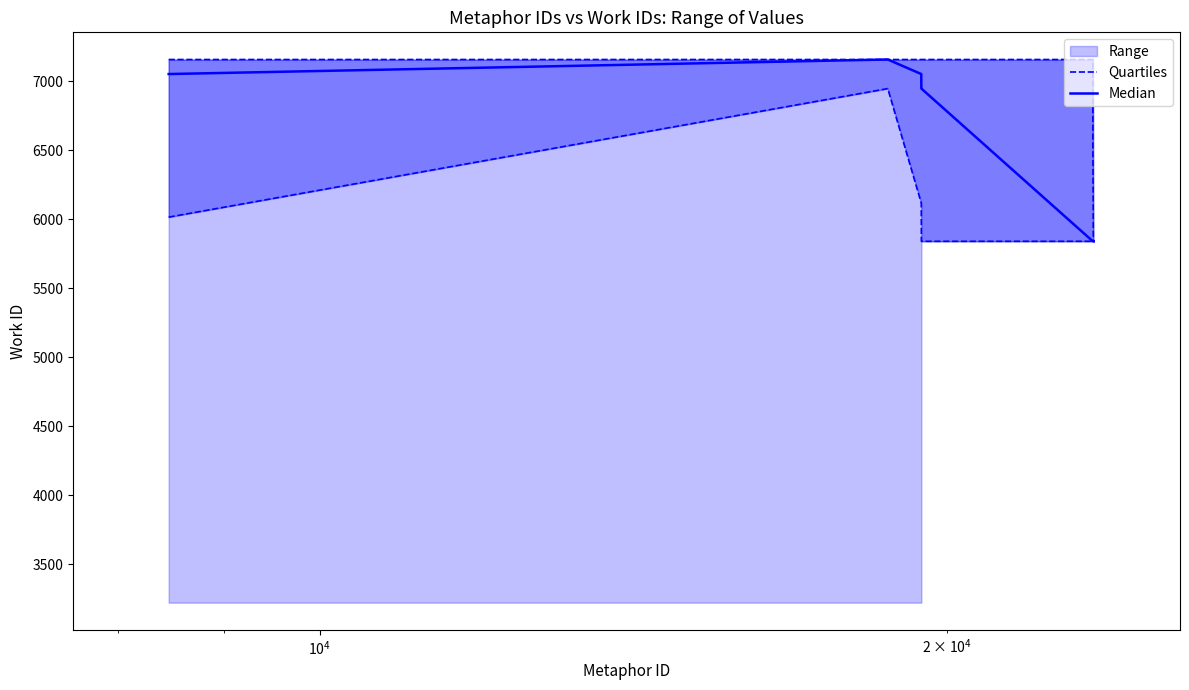

Rank the series by their maximum value, from lowest to highest.

Quartiles, Median